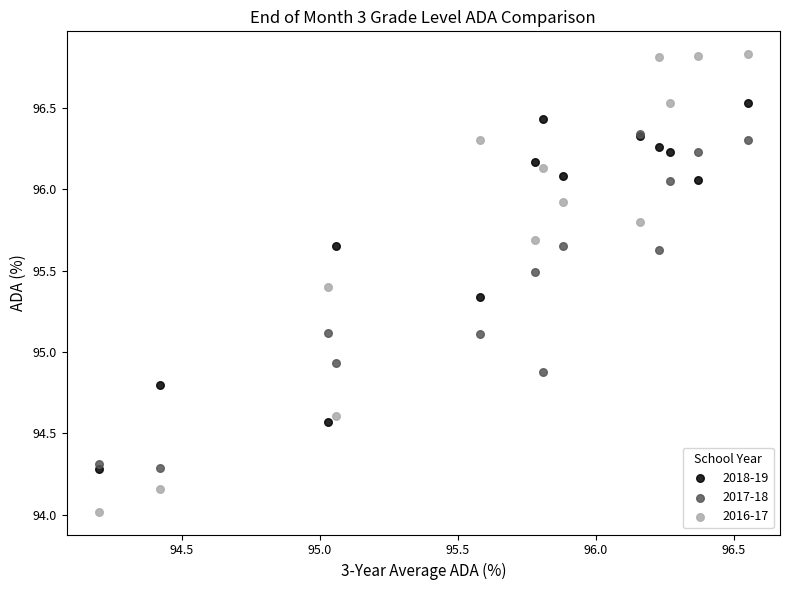

What are all the series names shown in the legend?

2018-19, 2017-18, 2016-17